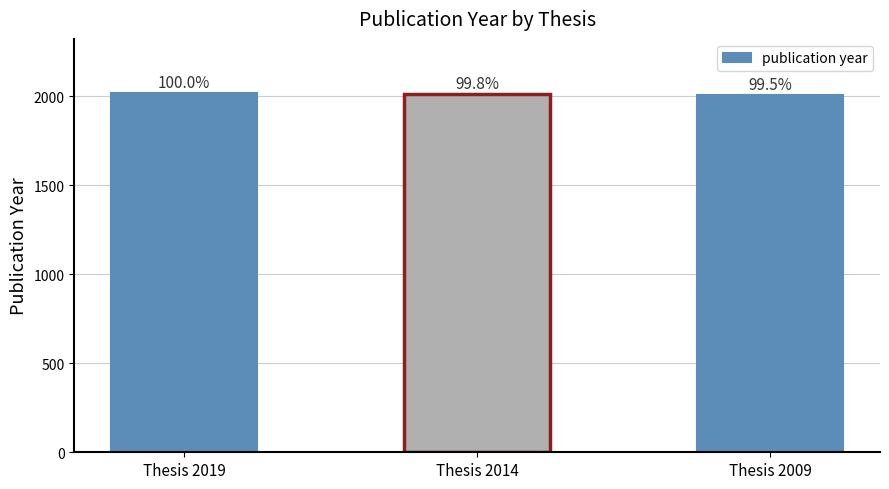

What is the minimum value shown in the chart?

2009